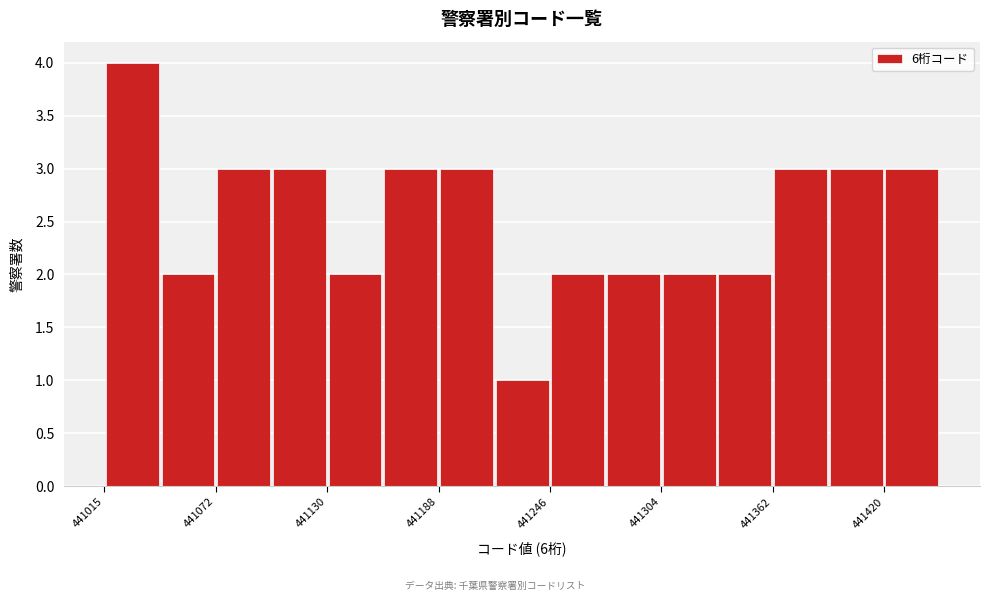

Read against the x-axis, roughly where is the centre of the tallest bar?

441030